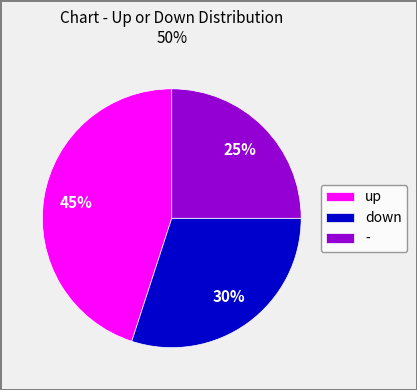

How many slices are in this pie chart?

3